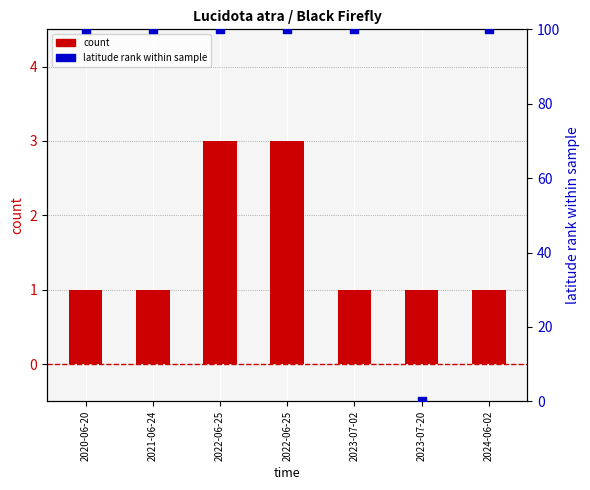

At how many categories does at least one series exceed 24?

6